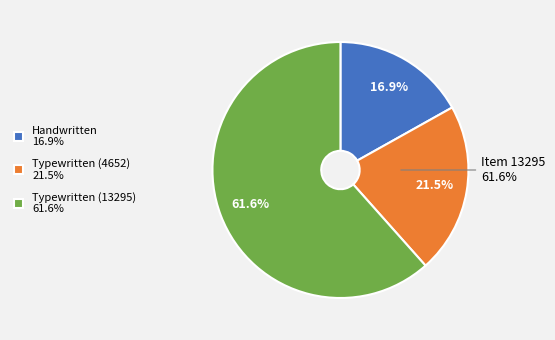

Rank the categories by value from lowest to highest.

Handwritten (or mostly handwritten), Typewritten (or mostly typewritten), Typewritten (or mostly typewritten) 